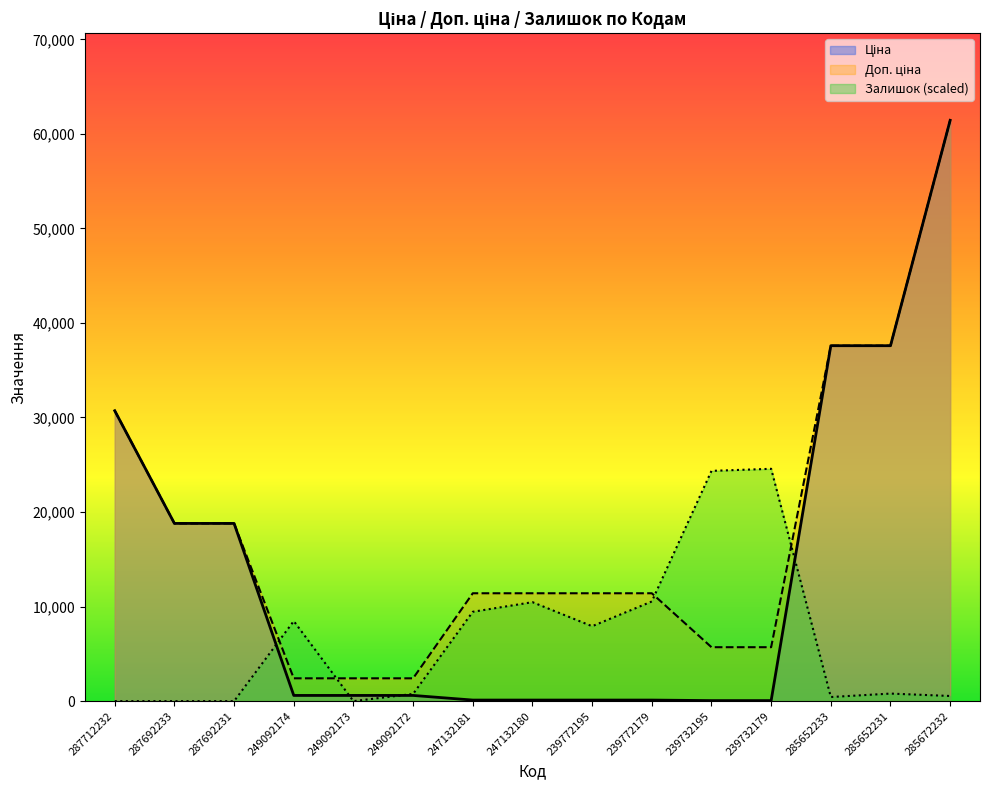

At which label is Залишок closest to 12286?

239772179